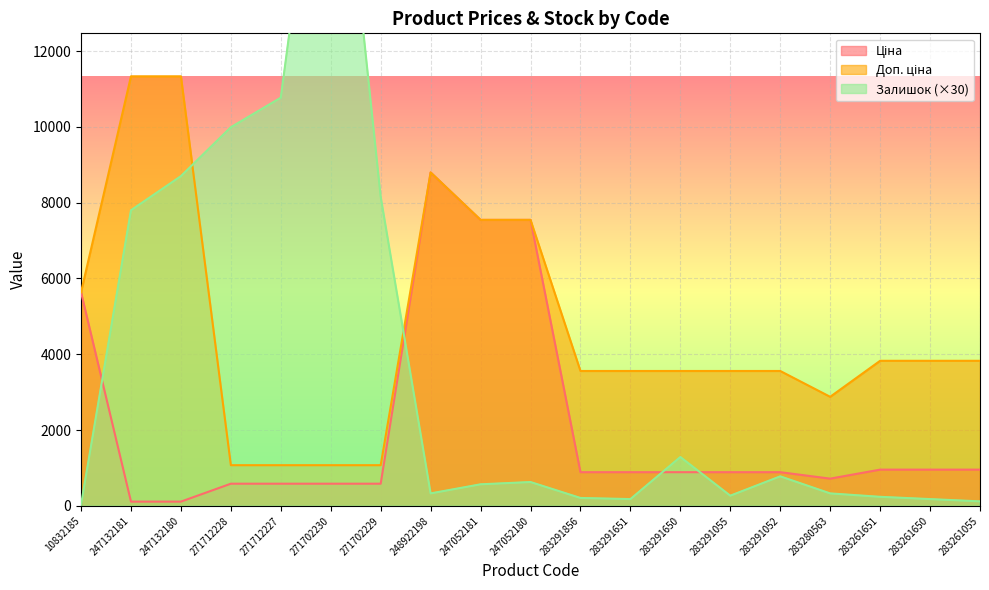

At how many categories does at least one series exceed 8736?

6